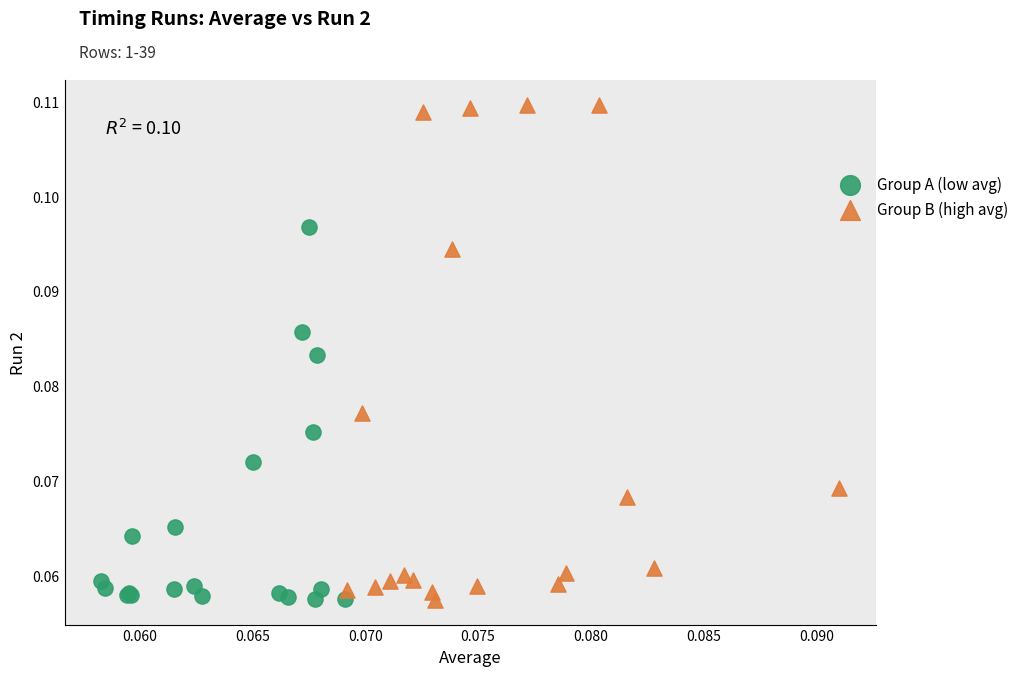

Which series has the widest spread of Y values?

Group B (high avg)